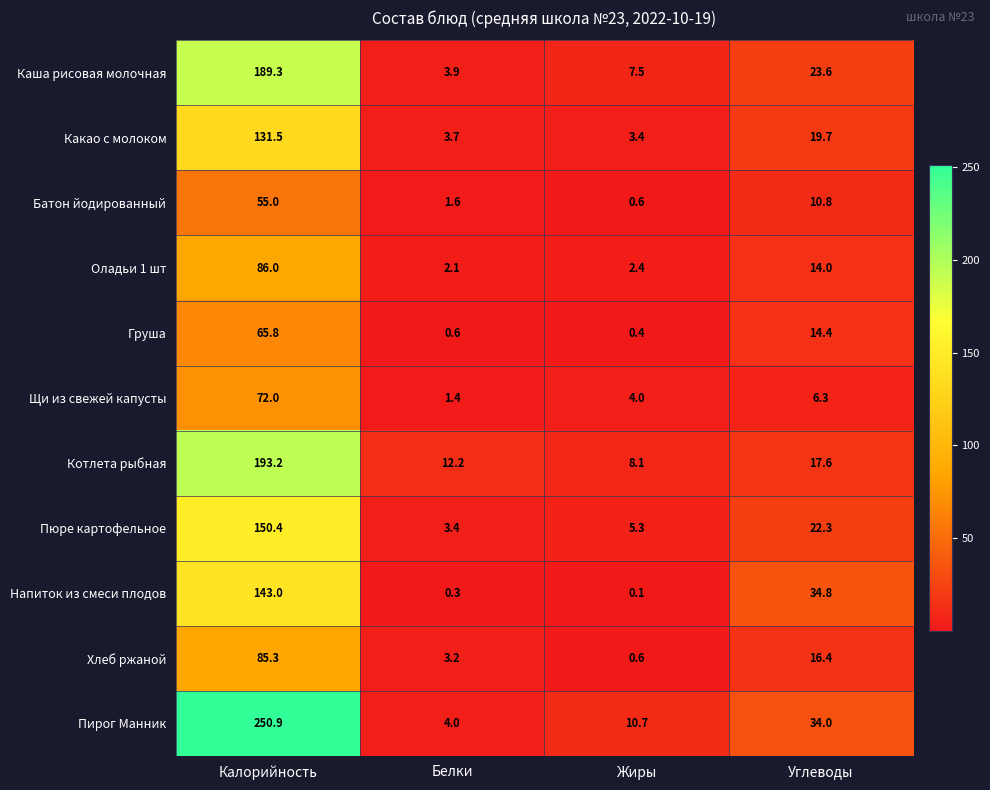

What is the sum of the Напиток из смеси плодов values at Калорийность and Жиры?

143.1